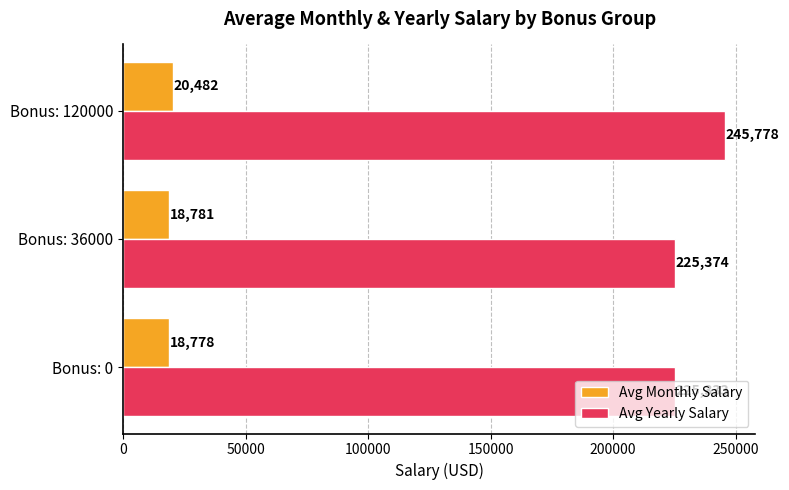

True or false: Avg Yearly Salary has a value of 225374.1 at Bonus: 36000.

True